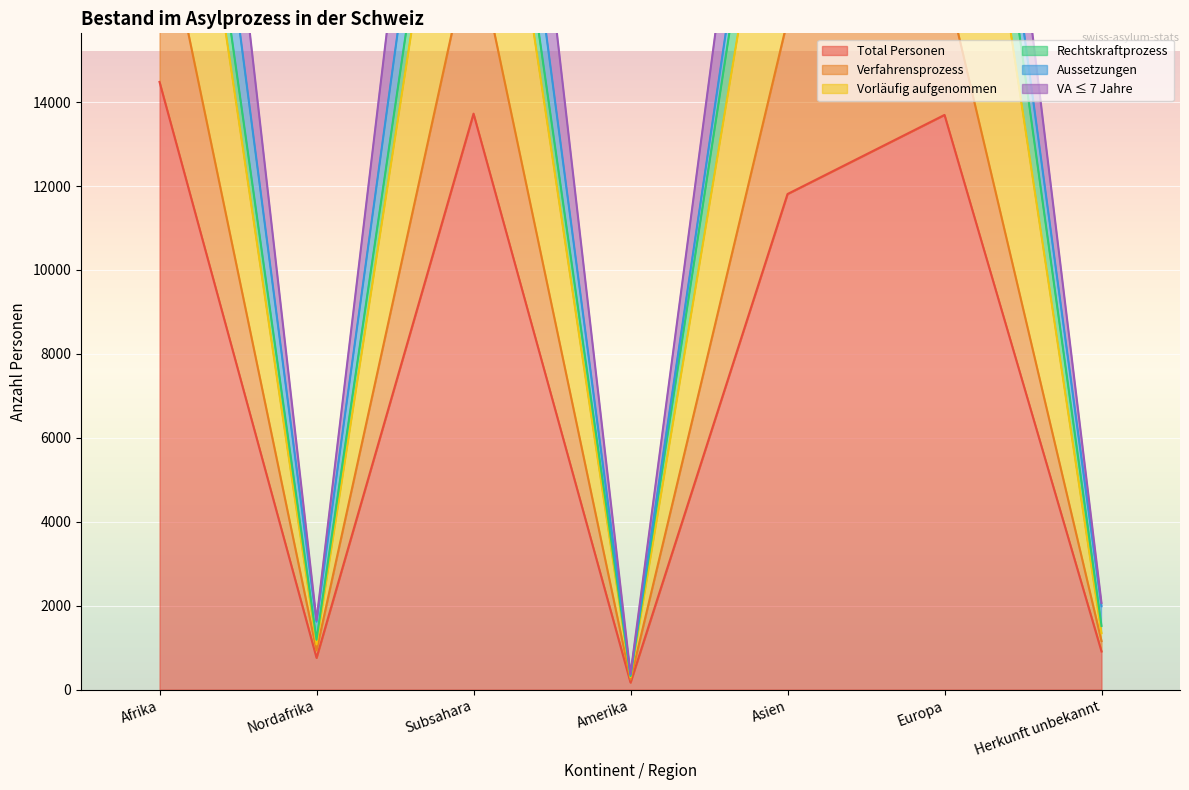

Where is the first local maximum for Verfahrensprozess?

Subsahara